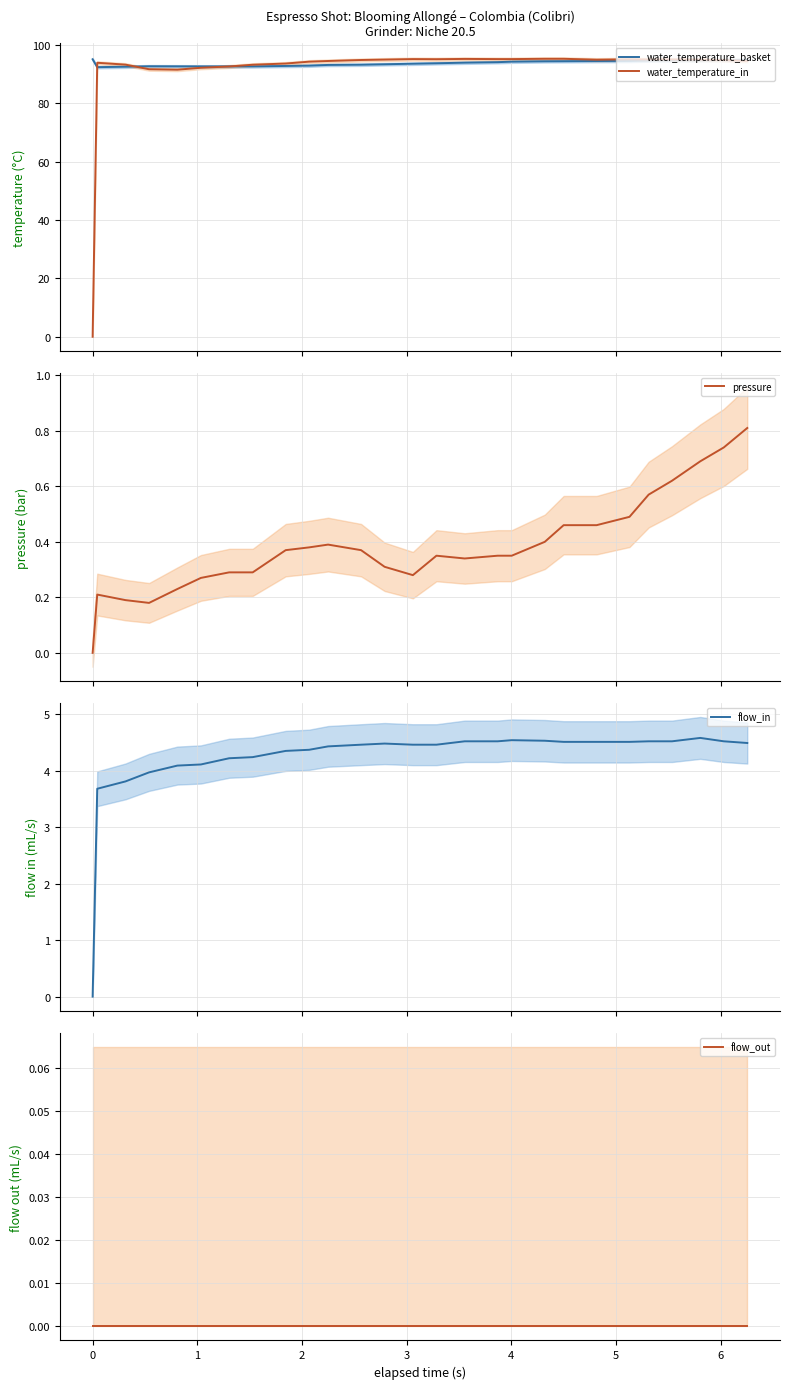

What is the highest value of the water_temperature_in series?

95.2